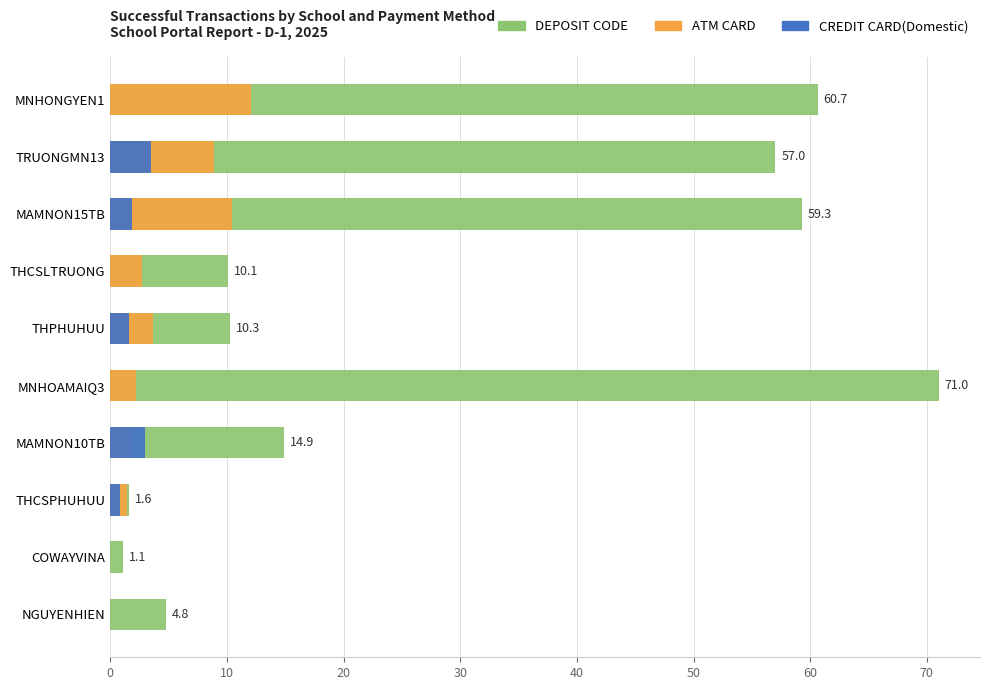

The DEPOSIT CODE series shows 15.5 at THCSLTRUONG. True or false?

False